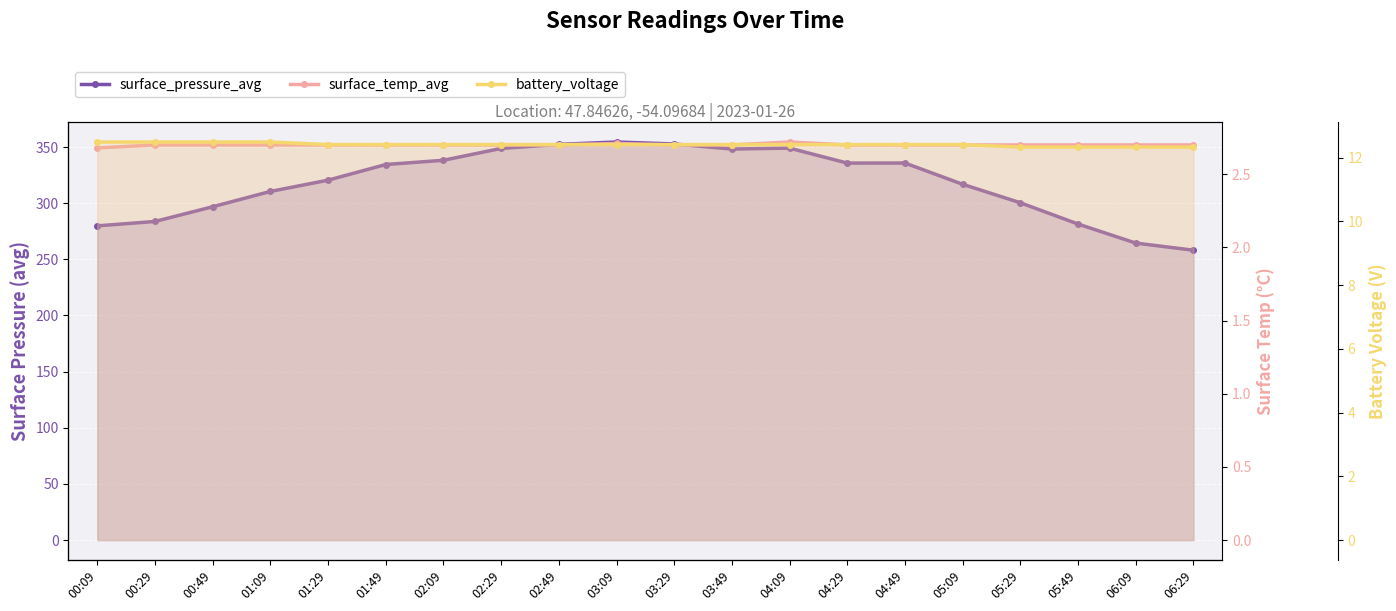

What position from the left is 05:09?

16